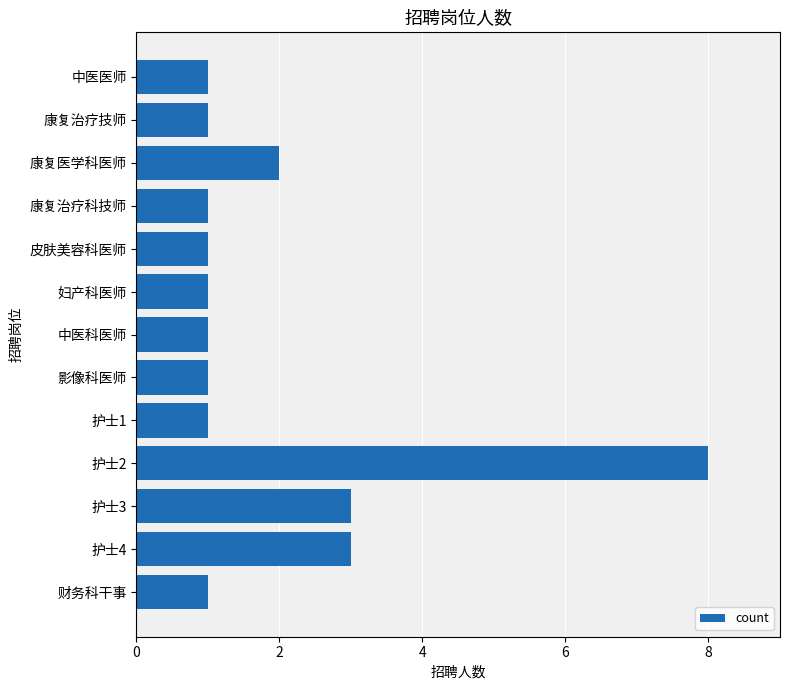

The chart shows a value of 1 at 康复治疗科技师. True or false?

True